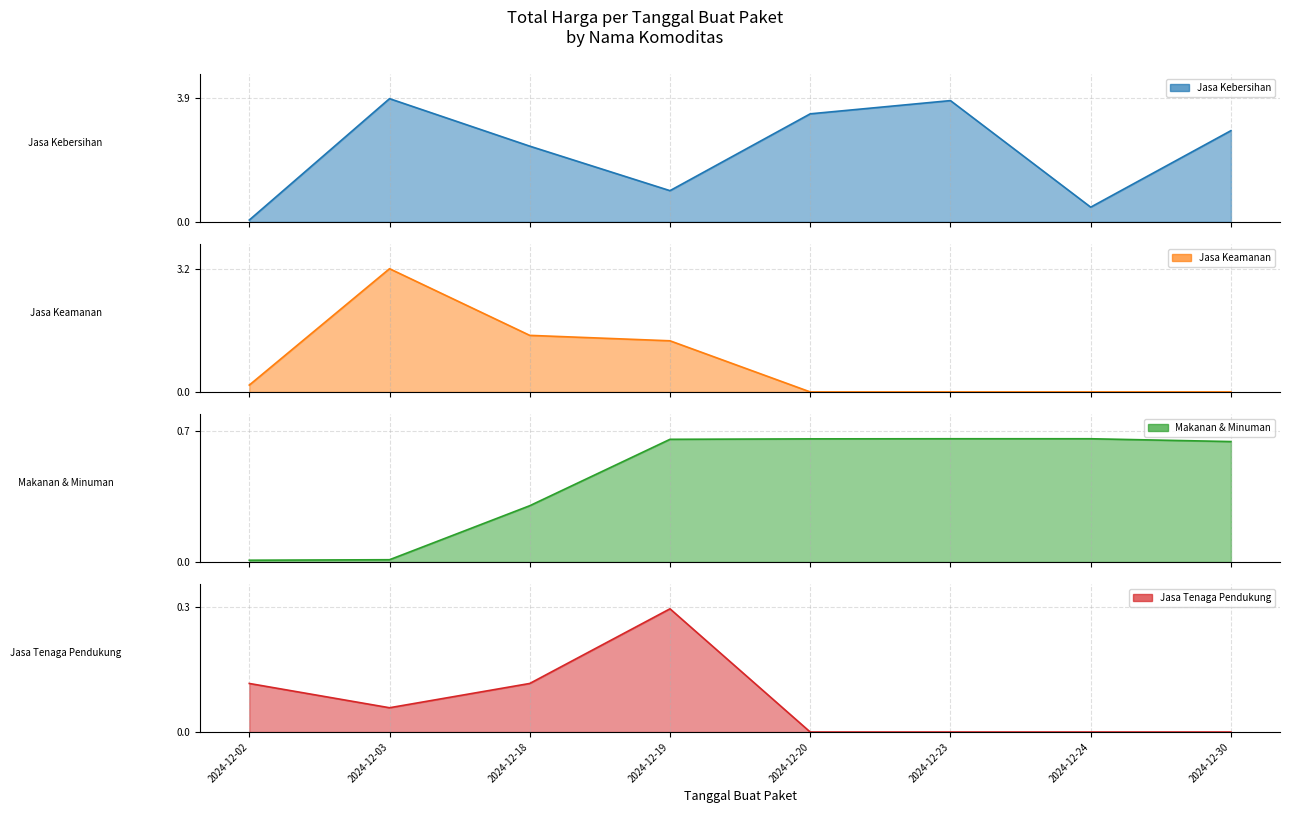

Reading left to right, extract all data points from this chart.

Jasa Kebersihan: 2024-12-02=0.1	2024-12-03=3.9	2024-12-18=2.4	2024-12-19=1.0	2024-12-20=3.4	2024-12-23=3.8	2024-12-24=0.5	2024-12-30=2.9
Jasa Keamanan: 2024-12-02=0.2	2024-12-03=3.2	2024-12-18=1.5	2024-12-19=1.3	2024-12-20=0.0	2024-12-23=0.0	2024-12-24=0.0	2024-12-30=0.0
Makanan & Minuman: 2024-12-02=0.0	2024-12-03=0.0	2024-12-18=0.3	2024-12-19=0.7	2024-12-20=0.7	2024-12-23=0.7	2024-12-24=0.7	2024-12-30=0.6
Jasa Tenaga Pendukung: 2024-12-02=0.1	2024-12-03=0.1	2024-12-18=0.1	2024-12-19=0.3	2024-12-20=0.0	2024-12-23=0.0	2024-12-24=0.0	2024-12-30=0.0